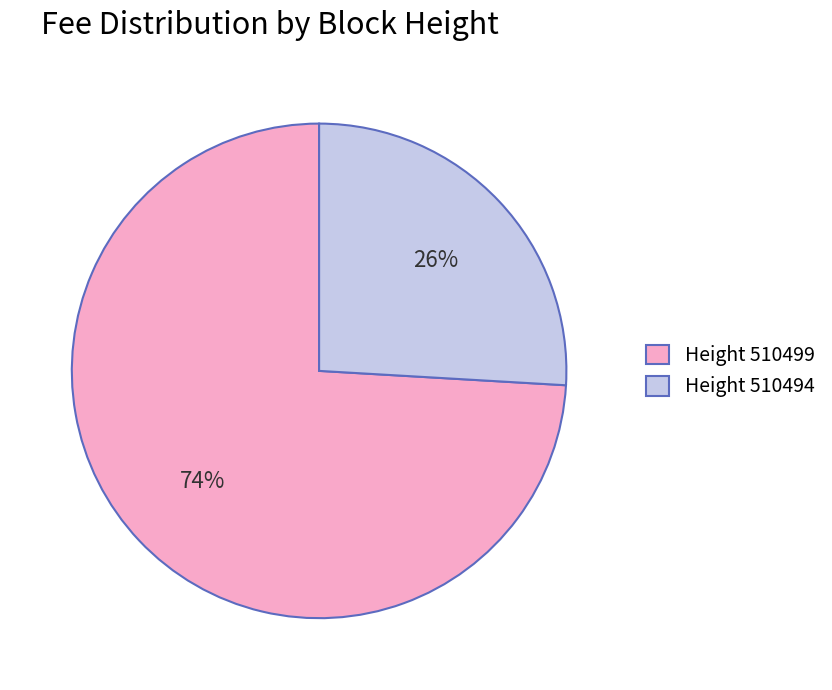

True or false: Height 510494 accounts for 26% of the total.

True